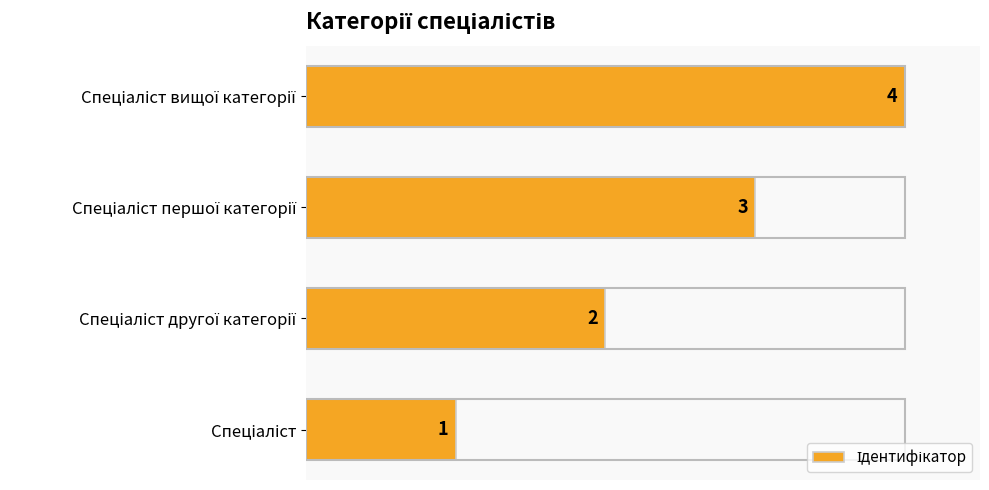

What is the sum of all values?

10